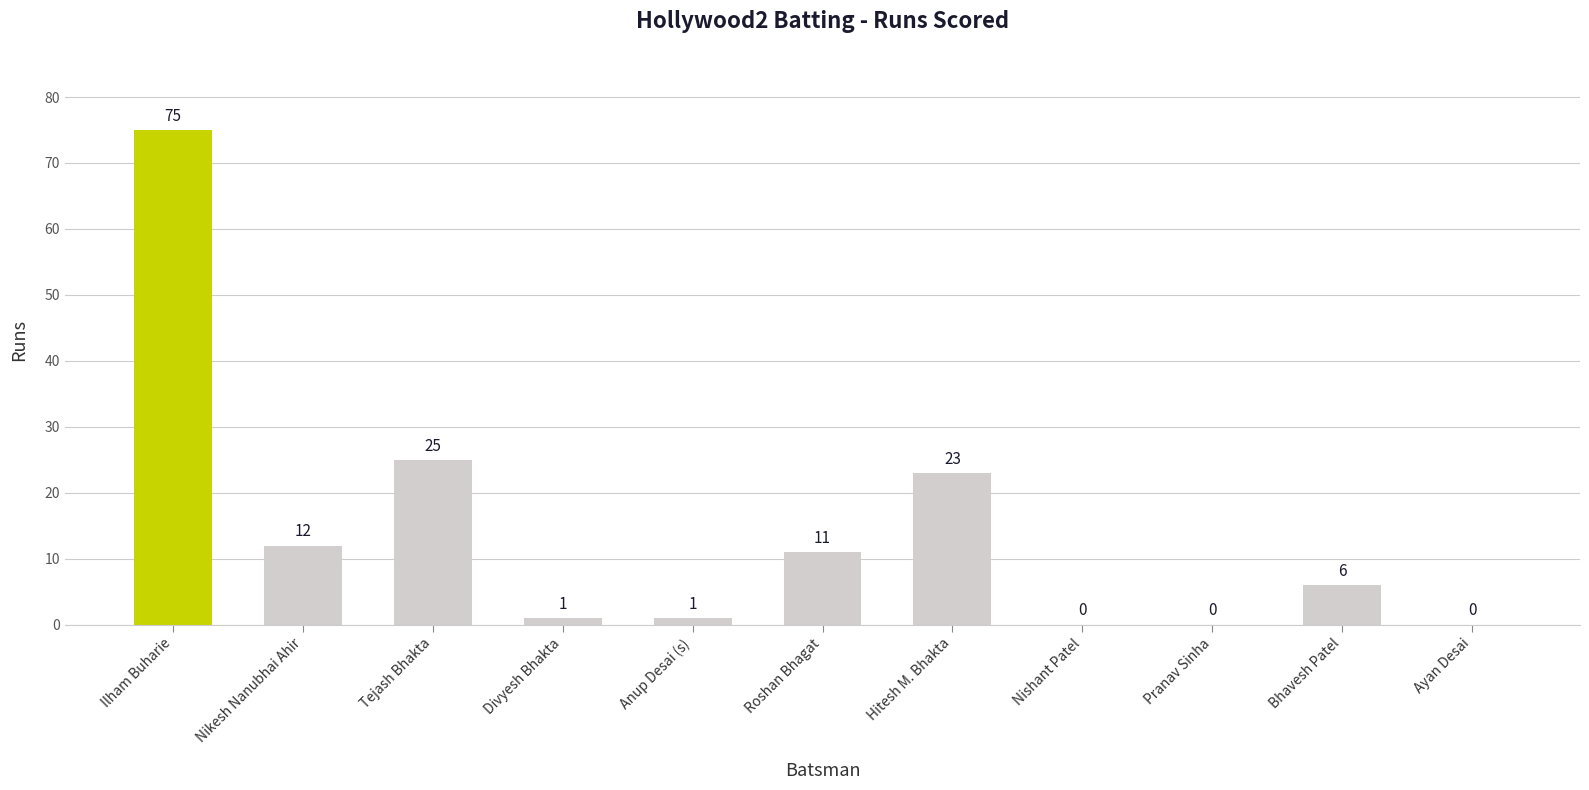

At which label is the value closest to 37?

Tejash Bhakta